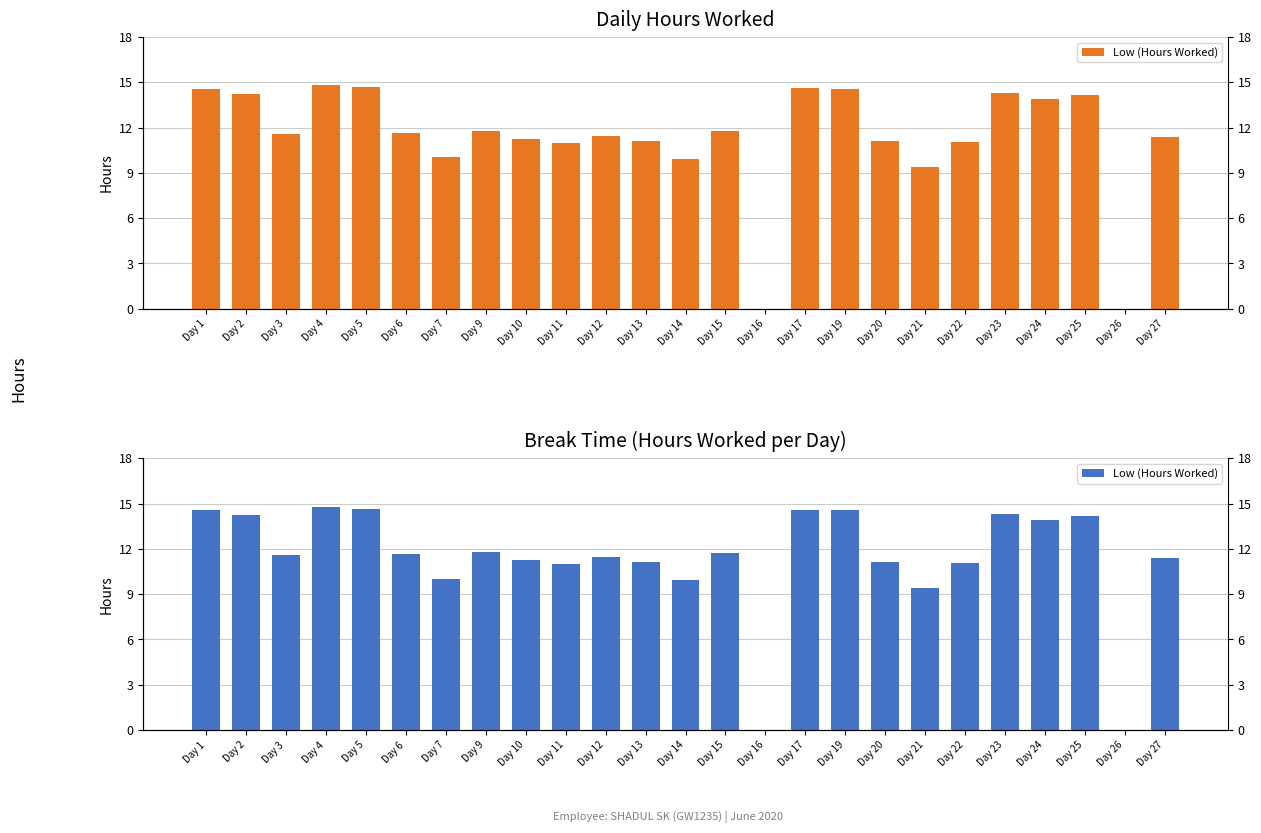

How many data points does each series have?

25